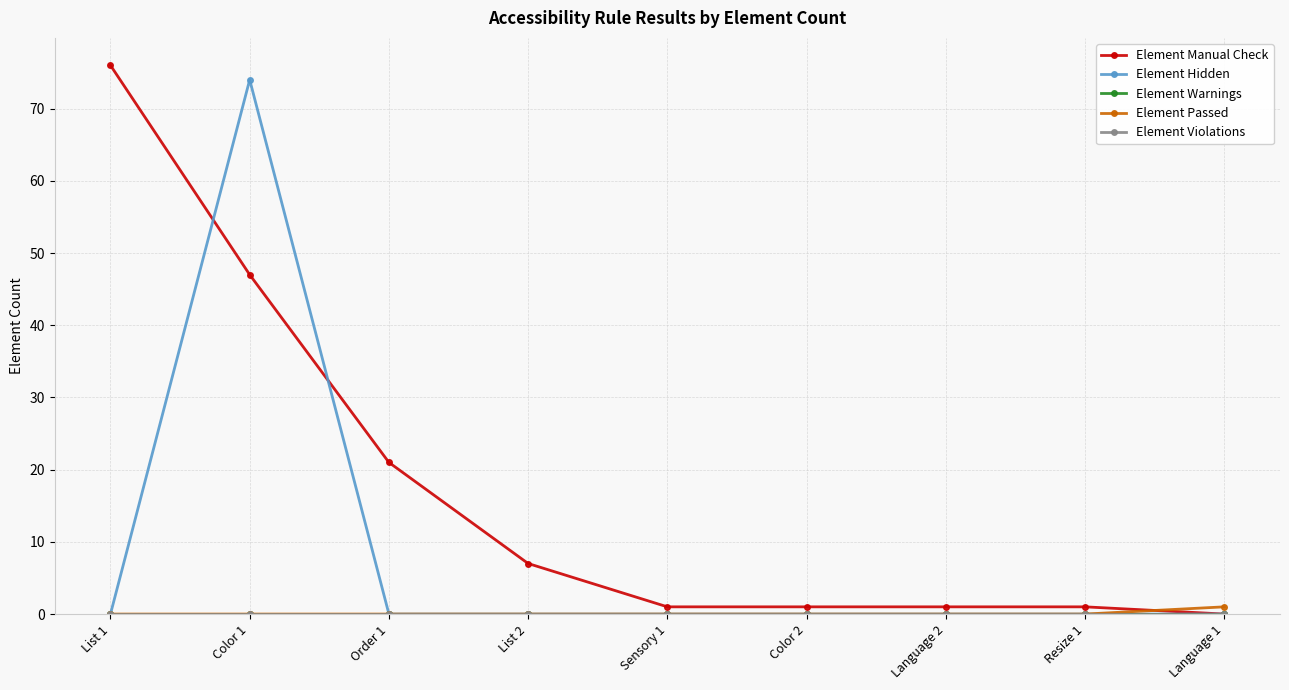

How many lines are shown in the chart?

5